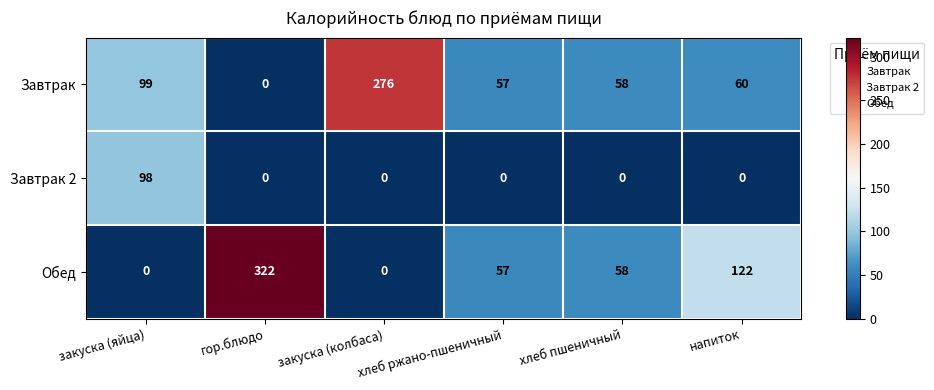

List the series in order of their peak value, lowest first.

Завтрак 2, Завтрак, Обед